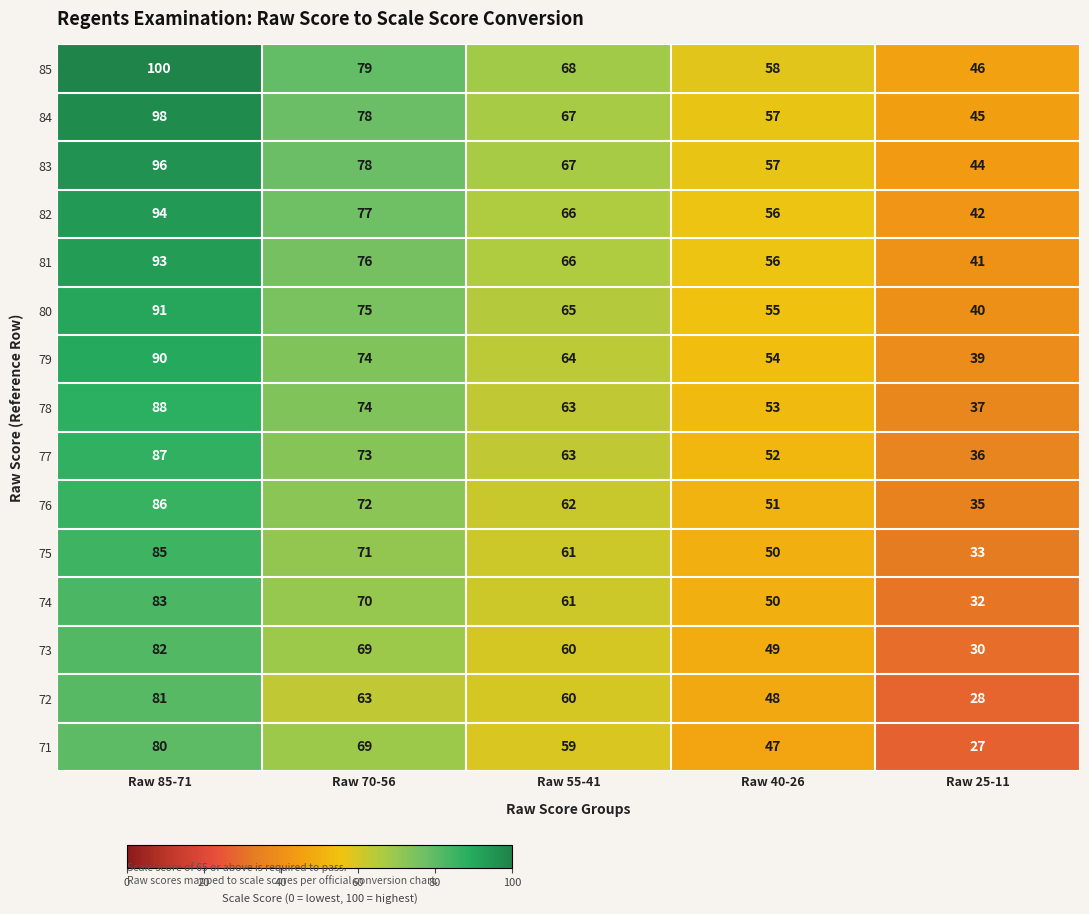

What is the difference between the maximum and minimum values in the 71 series?

53